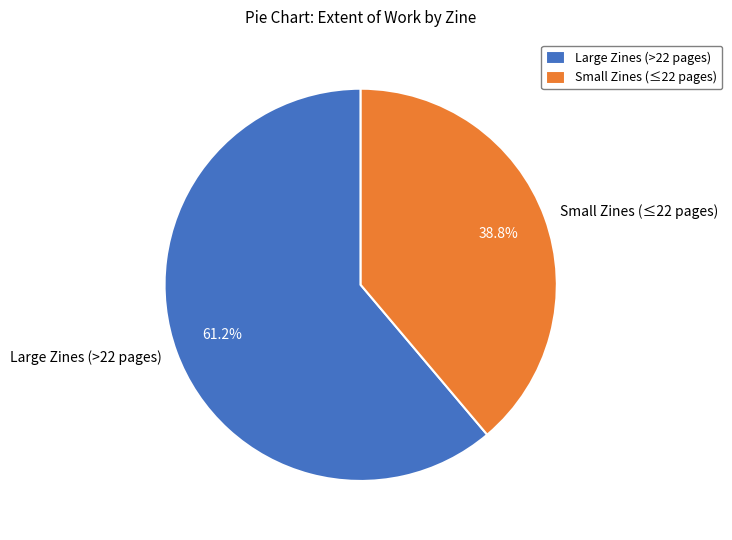

Rank the categories by value from highest to lowest.

Large Zines (>22 pages), Small Zines (≤22 pages)